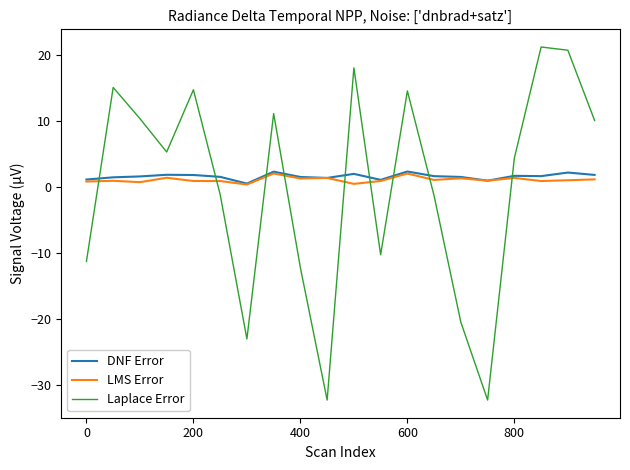

Which series has the largest range (max minus min)?

Laplace Error